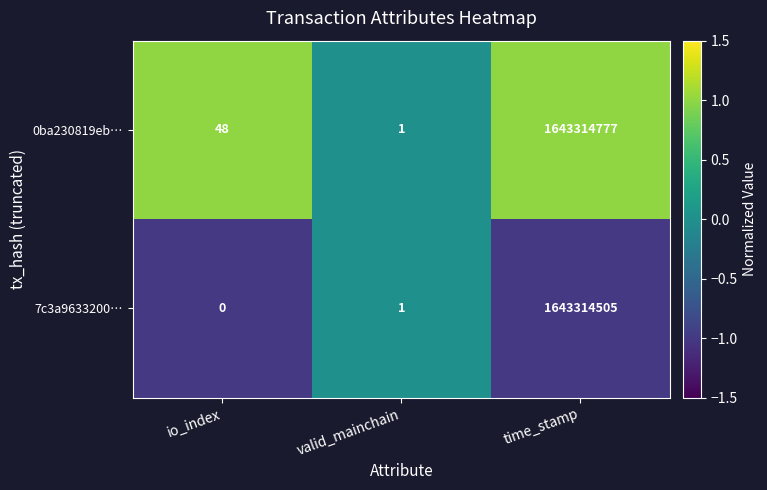

At which label is 7c3a9633200… closest to 821657252?

valid_mainchain